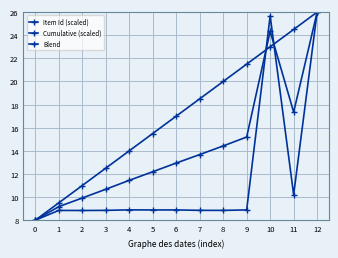

What is the average value of the Cumulative (scaled) series?

17.0